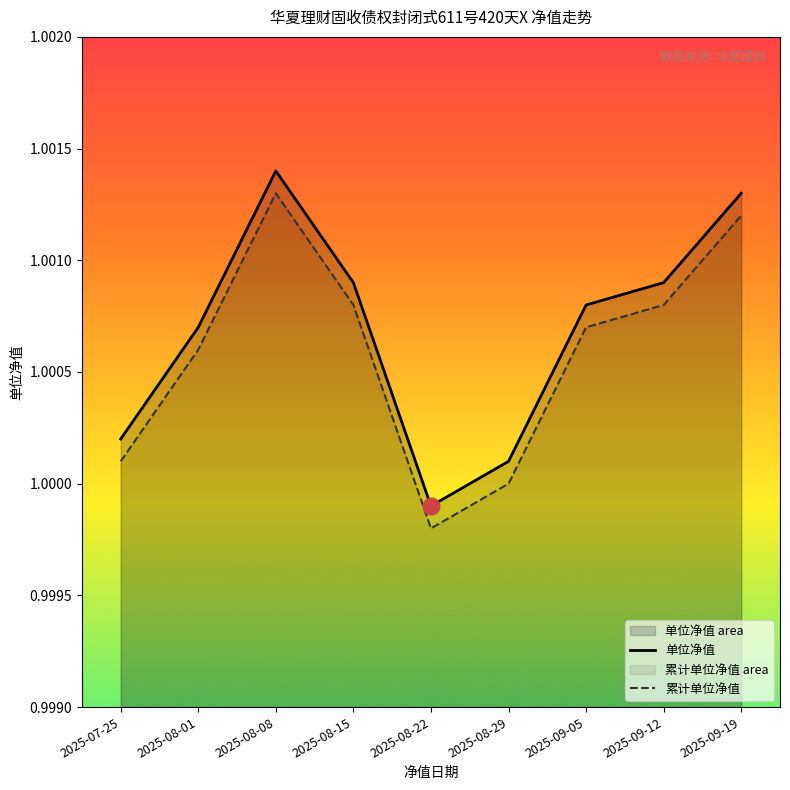

Read the 单位净值 value at 2025-09-19.

1.0